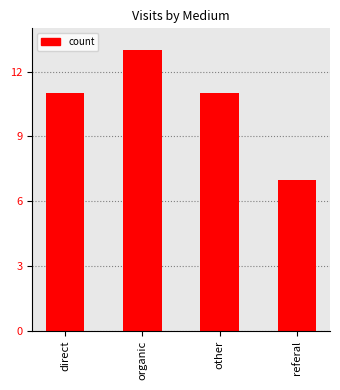

What is the label of the 4th bar from the left?

referal